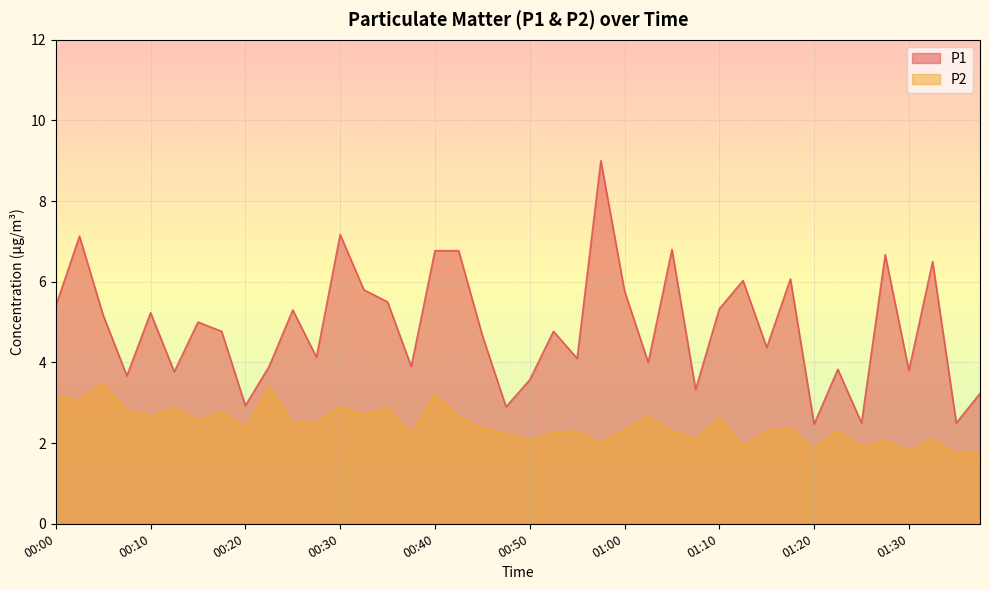

Rank the series by their maximum value, from lowest to highest.

P2, P1